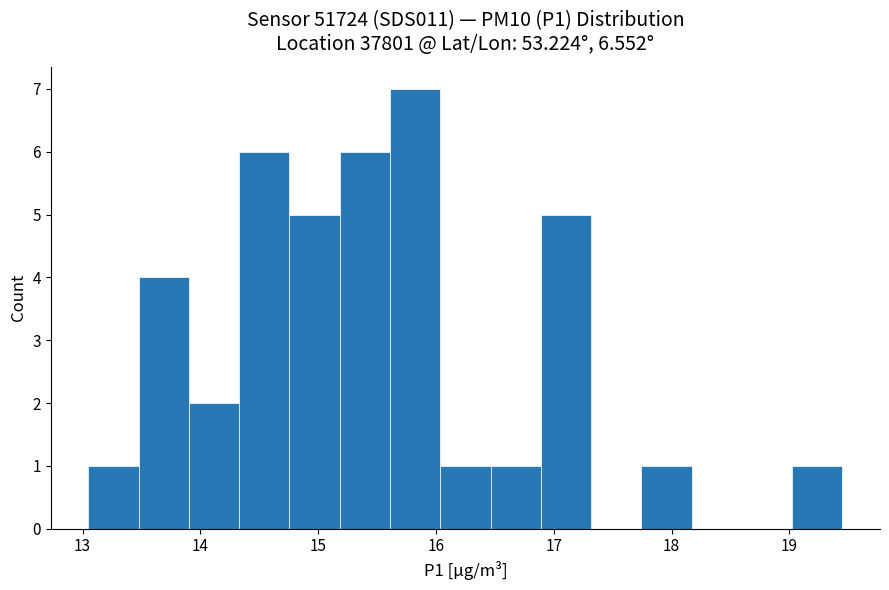

What is the height of the bar covering 15.6 to 16.0 on the x-axis? Neither the bar edges nor the heights are printed on the chart, so give them approximately, as read against the axes.

7